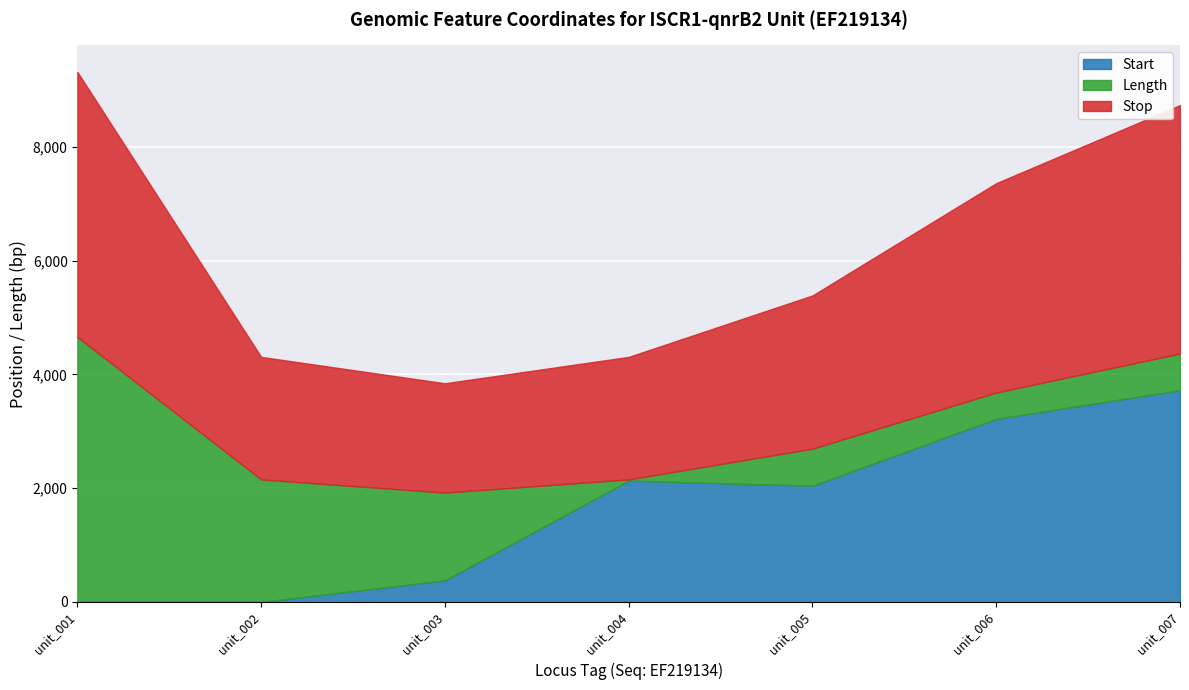

True or false: Stop and Length cross at least once.

False